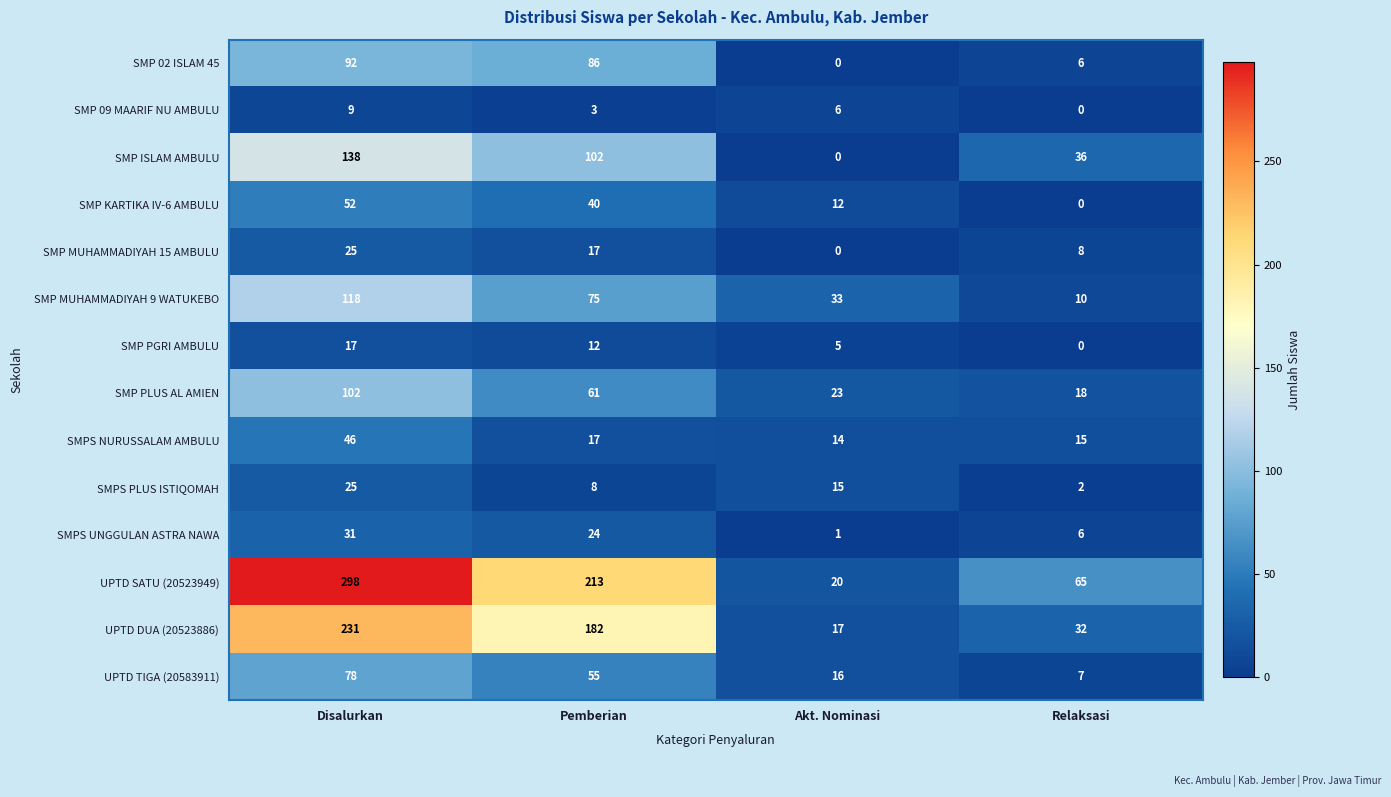

What is the difference between the highest and lowest values at Akt. Nominasi?

33